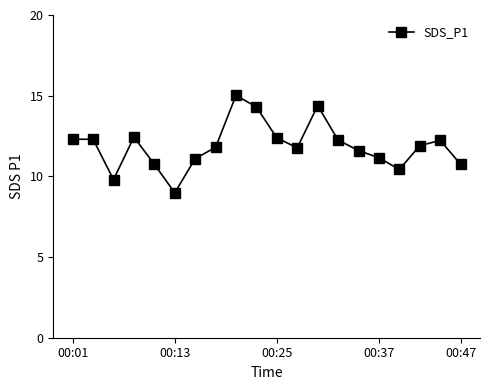

Count the number of values greater than 11.

15